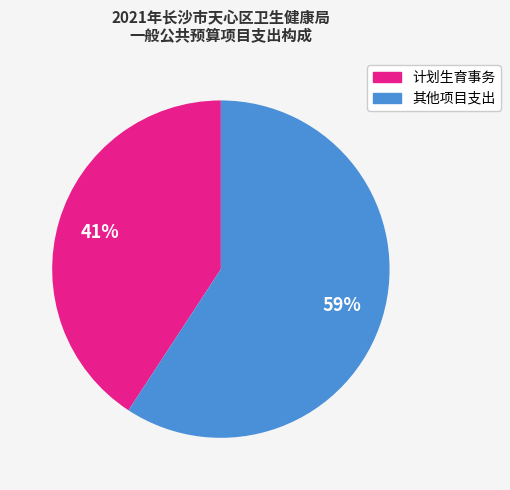

To the nearest percent, what is the average slice percentage?

50%